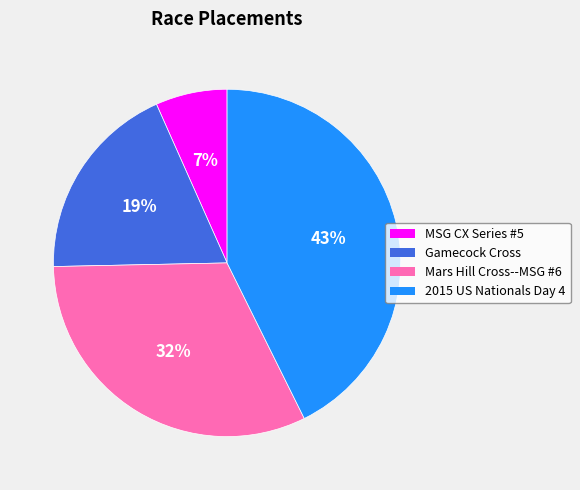

Is it true that 2015 US Nationals Day 4 is 29% of the pie?

False